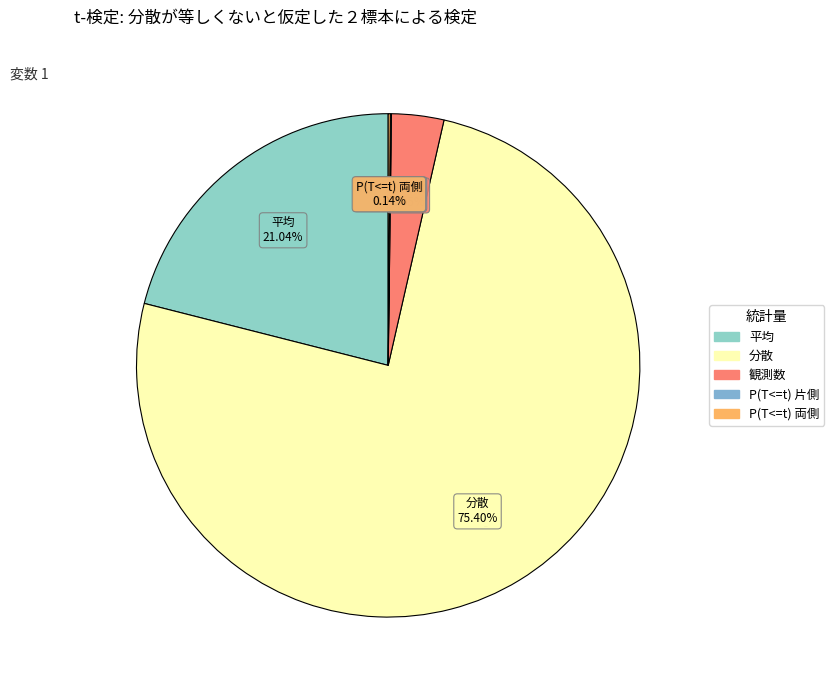

Which slice is the smallest?

P(T<=t) 片側